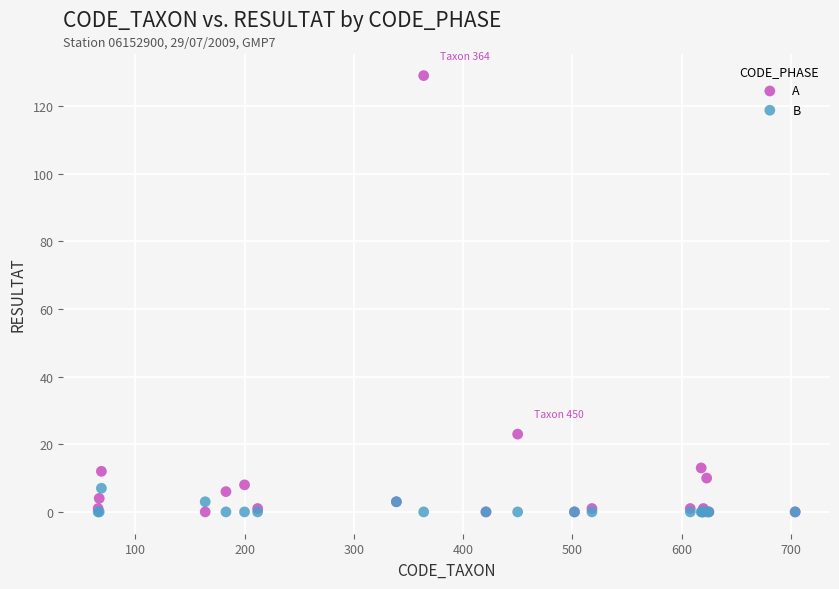

In the A series, what Y value is closest to 64?

23